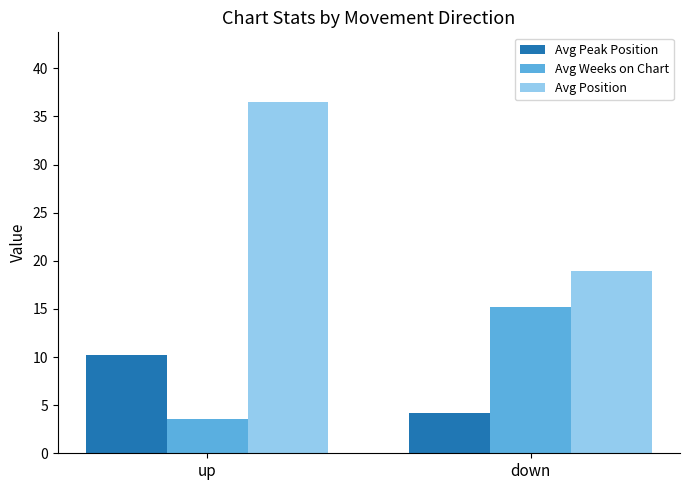

What is the total value across all series at up?

50.2